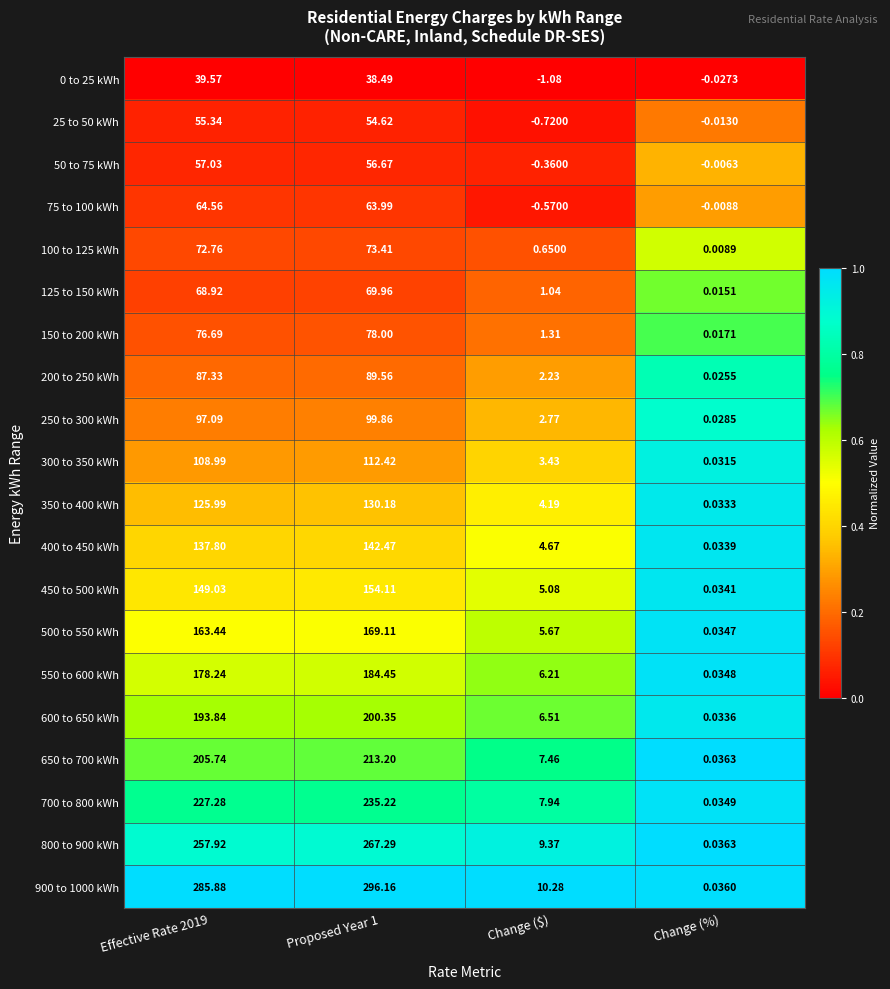

At how many categories does at least one series exceed 0?

4